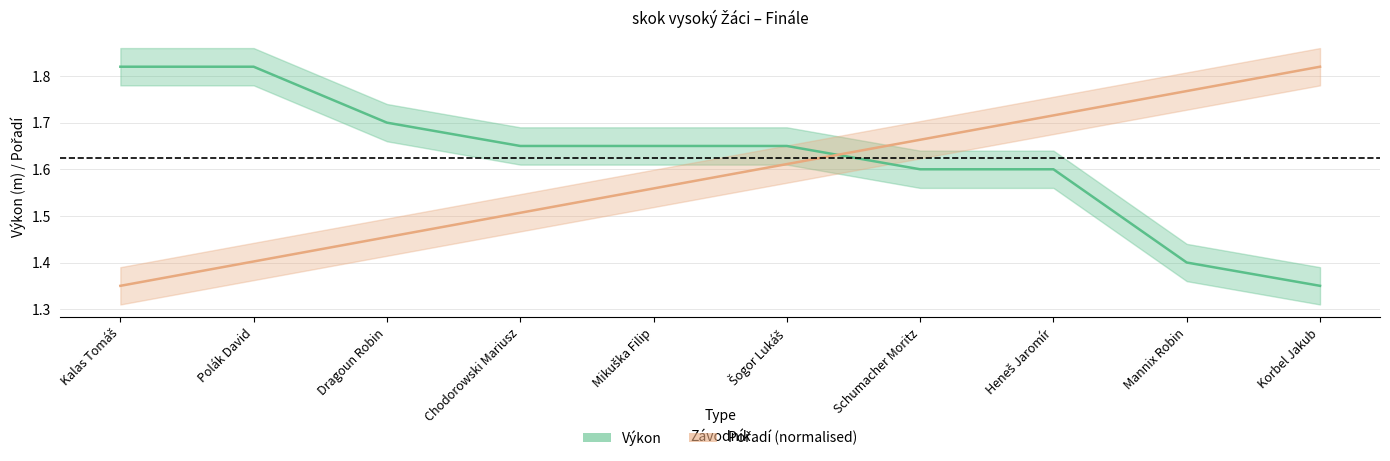

What are all the series names shown in the legend?

Pořadí, Výkon